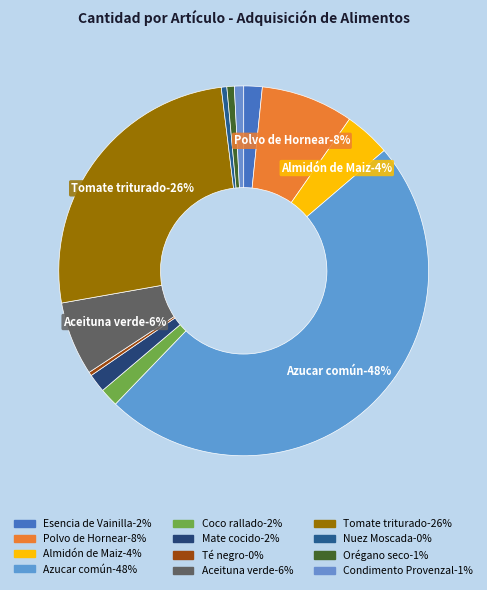

Is Nuez Moscada the majority of the pie?

No